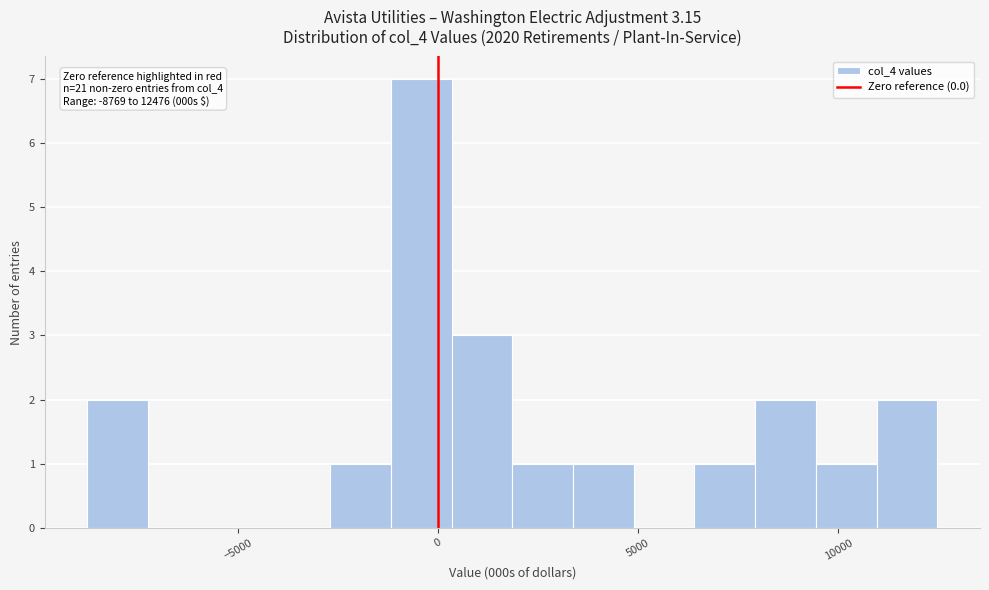

Read against the x-axis, roughly where is the centre of the tallest bar?

-500